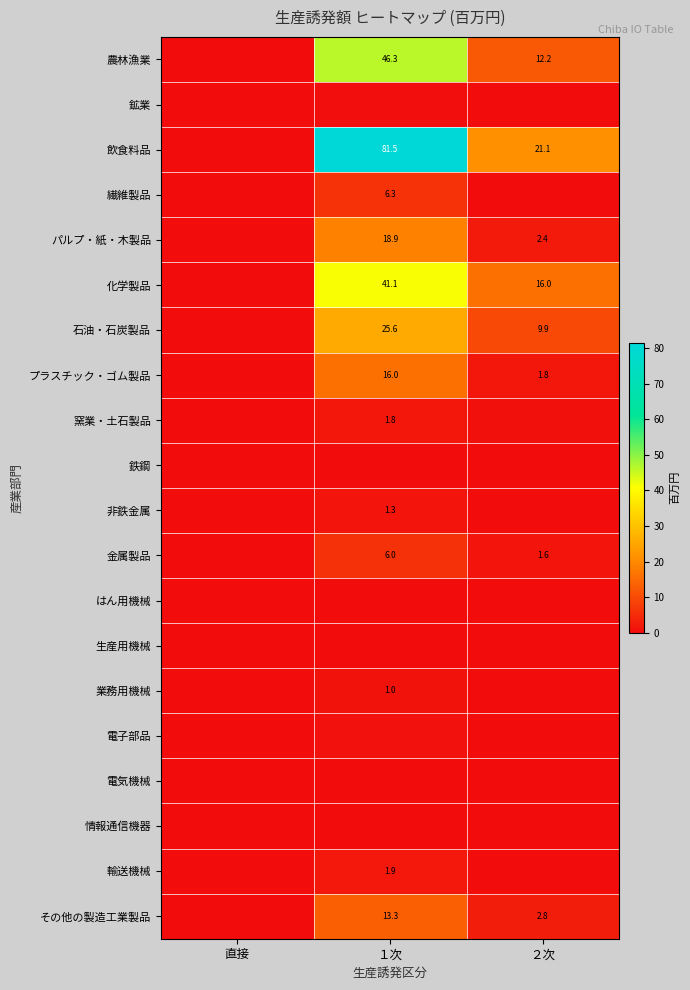

What is the average value of the 化学製品 series?

19.0